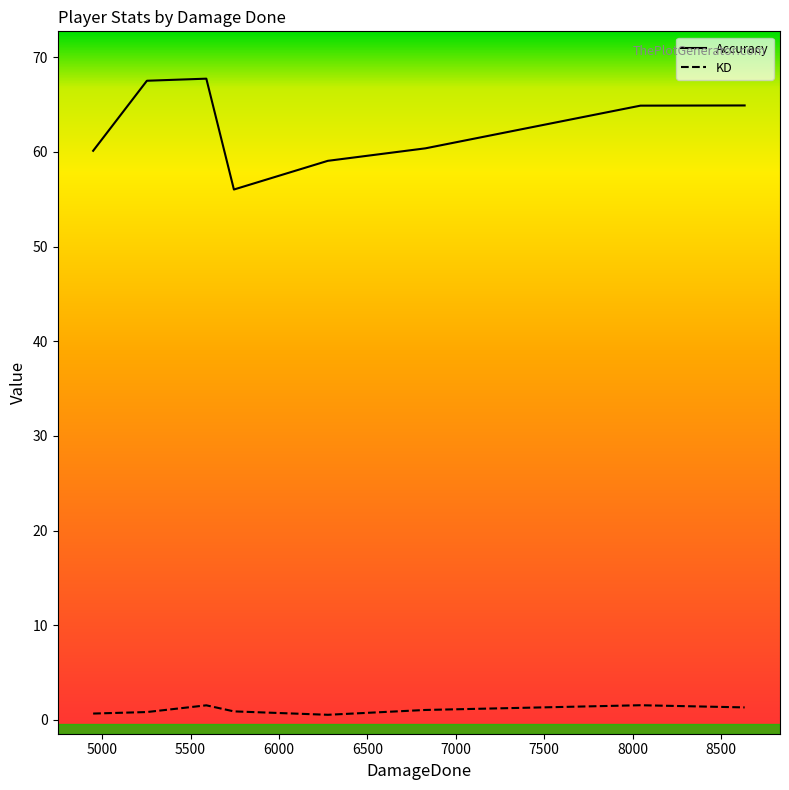

What are all the series names shown in the legend?

Accuracy, KD